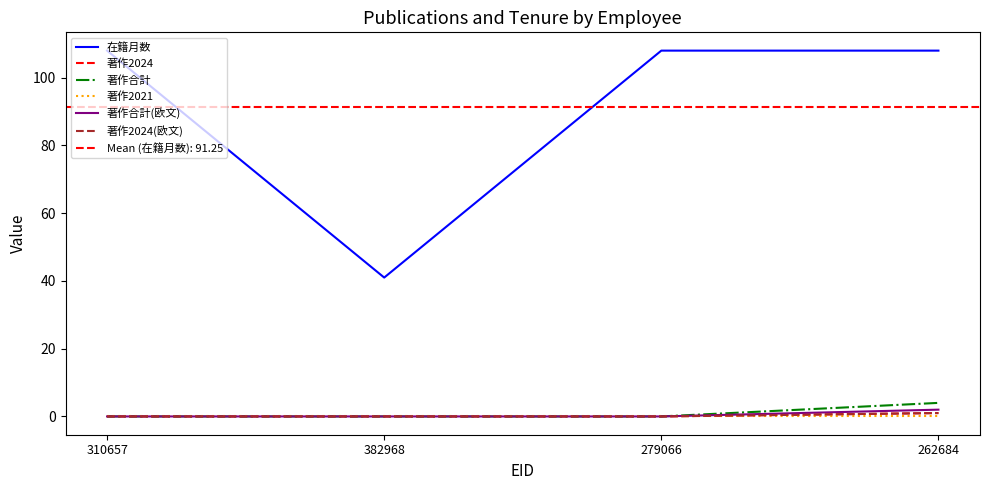

Does the chart display data point markers on the line(s)?

No